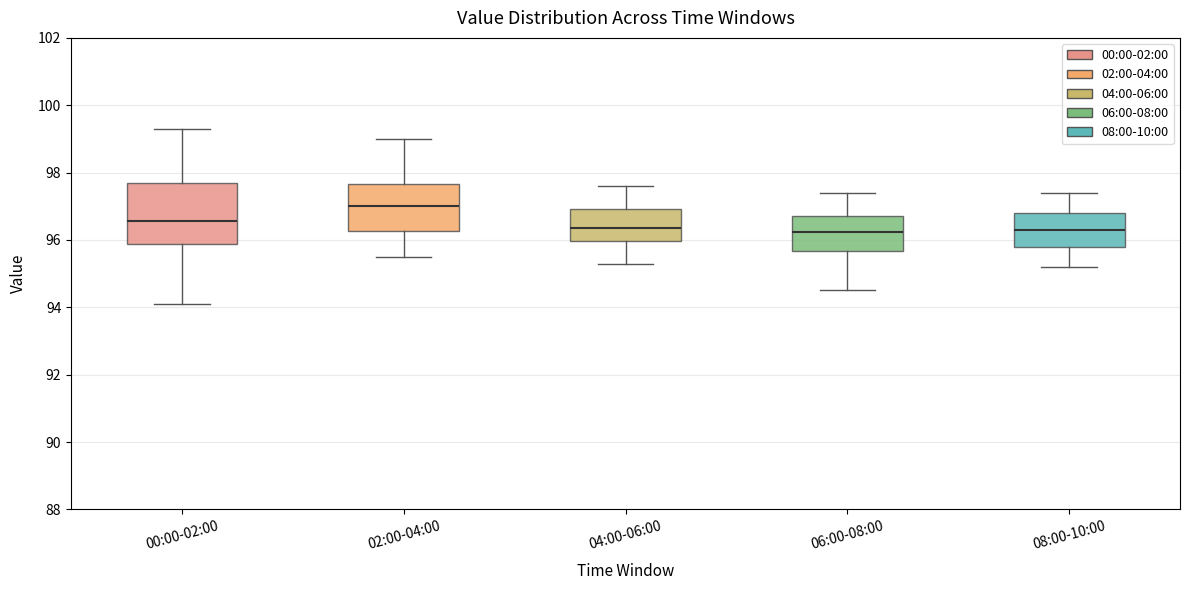

Which box has the highest median line?

02:00-04:00